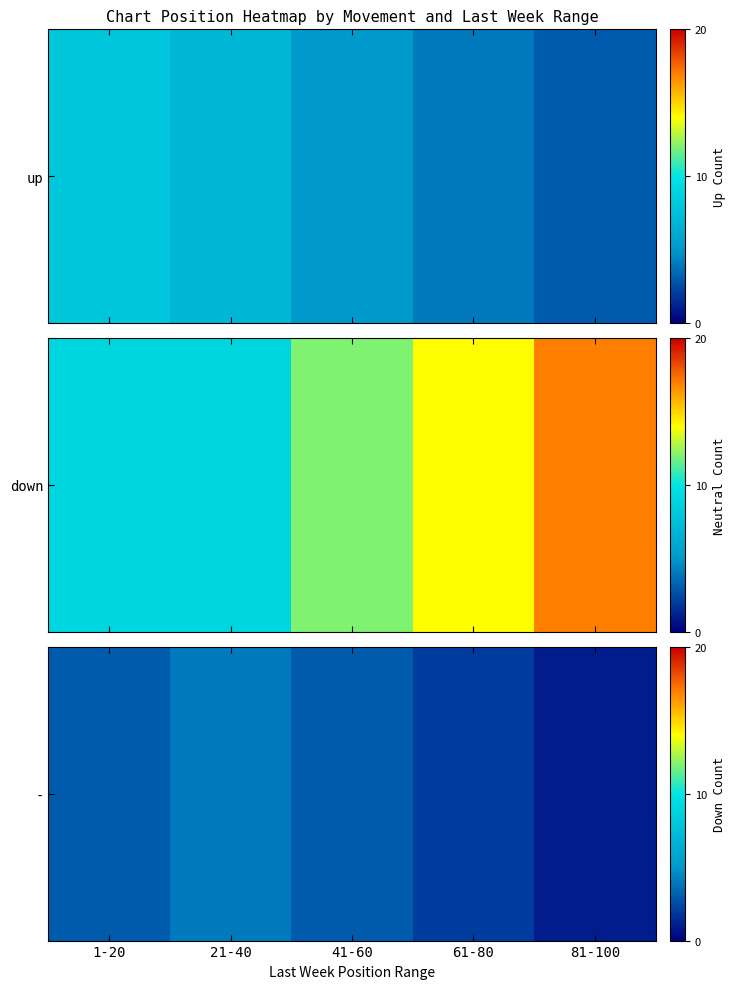

What is the greatest value displayed?

4